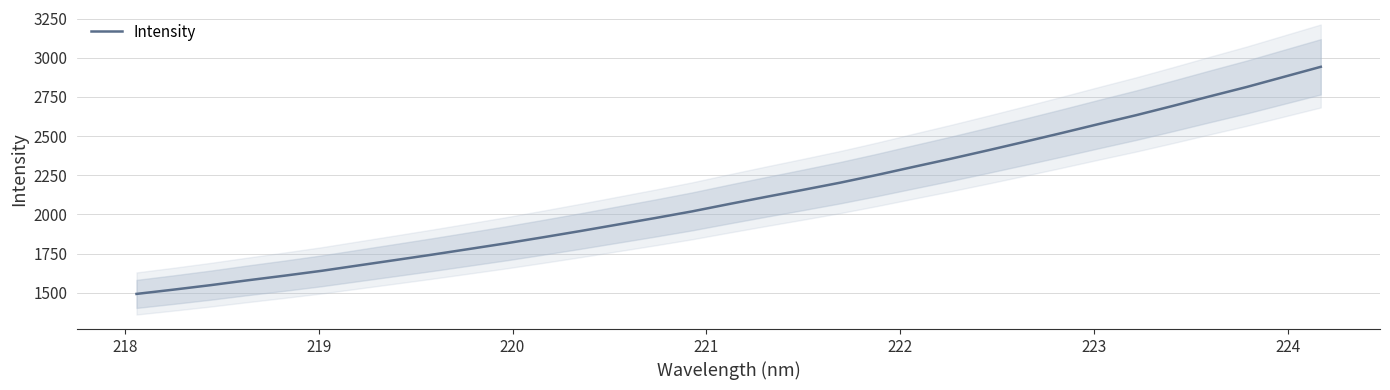

Is this an area chart (filled region under the line)?

No